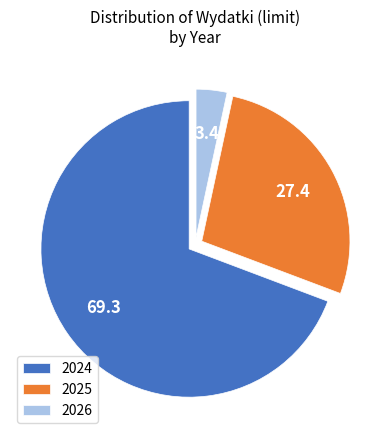

Which category has the biggest portion of the pie?

2024